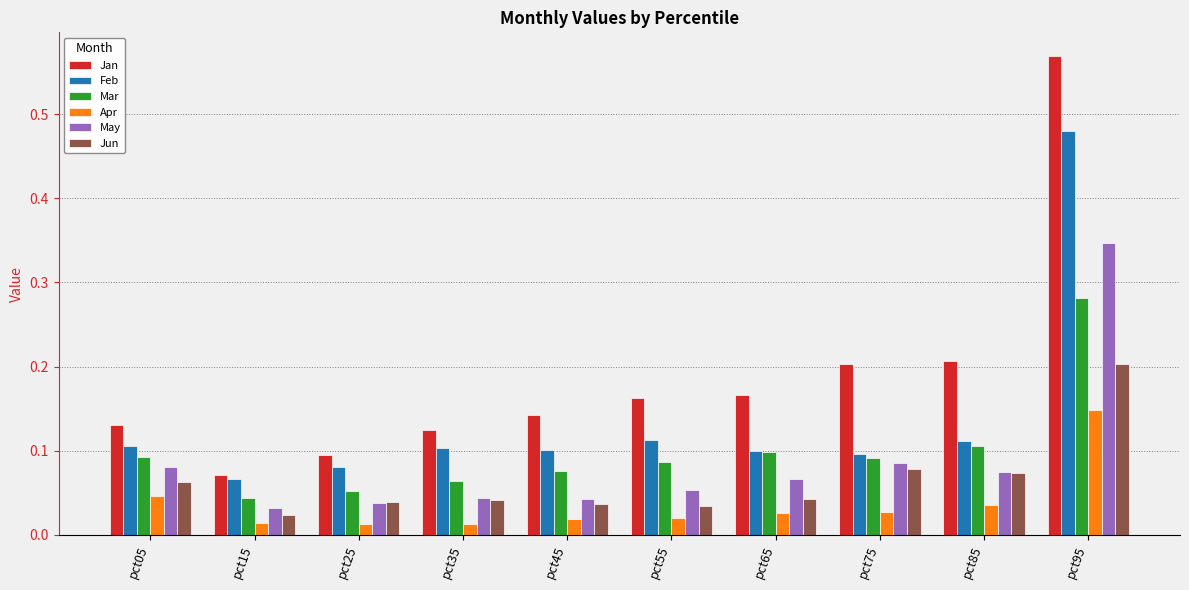

How many categories are shown in the chart?

10